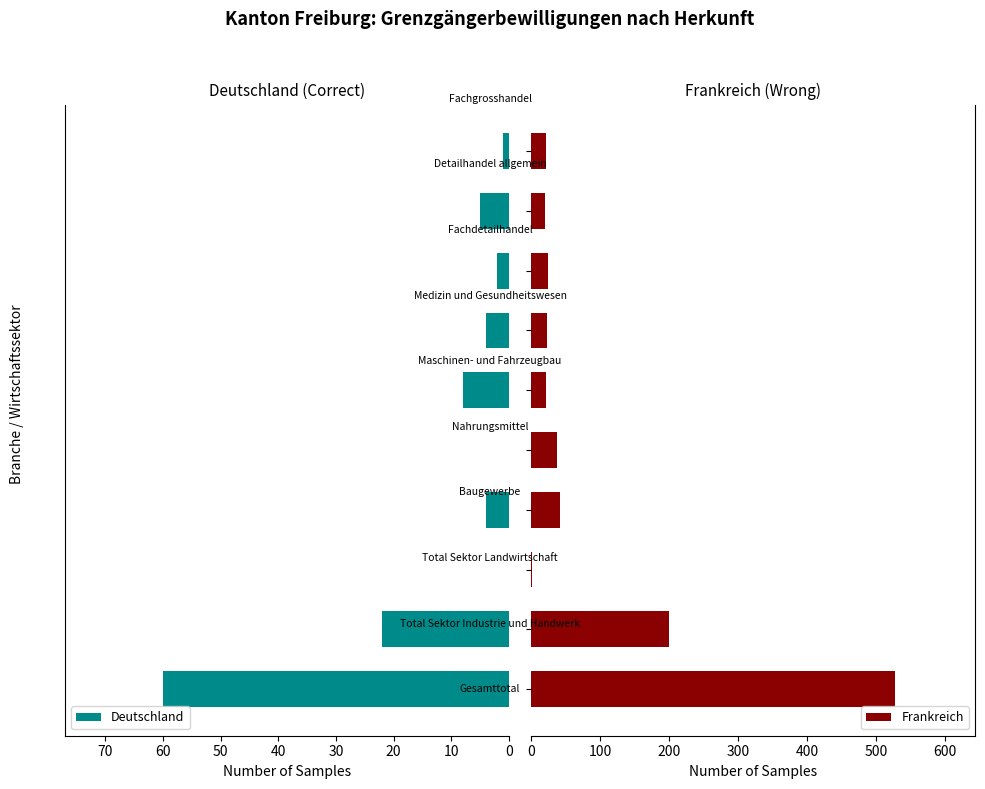

Is the value of Deutschland at 50 greater than the value of Frankreich at 50?

No